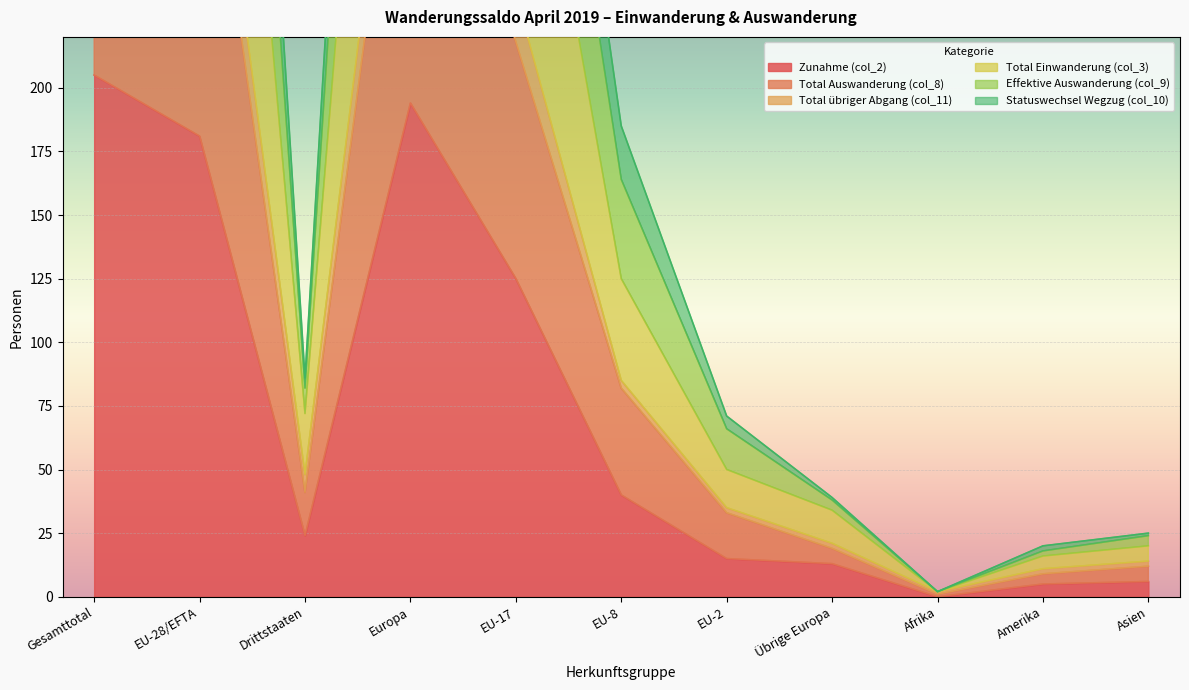

What is the difference between the second highest and minimum values in the Total Auswanderung (col_8) series?

777